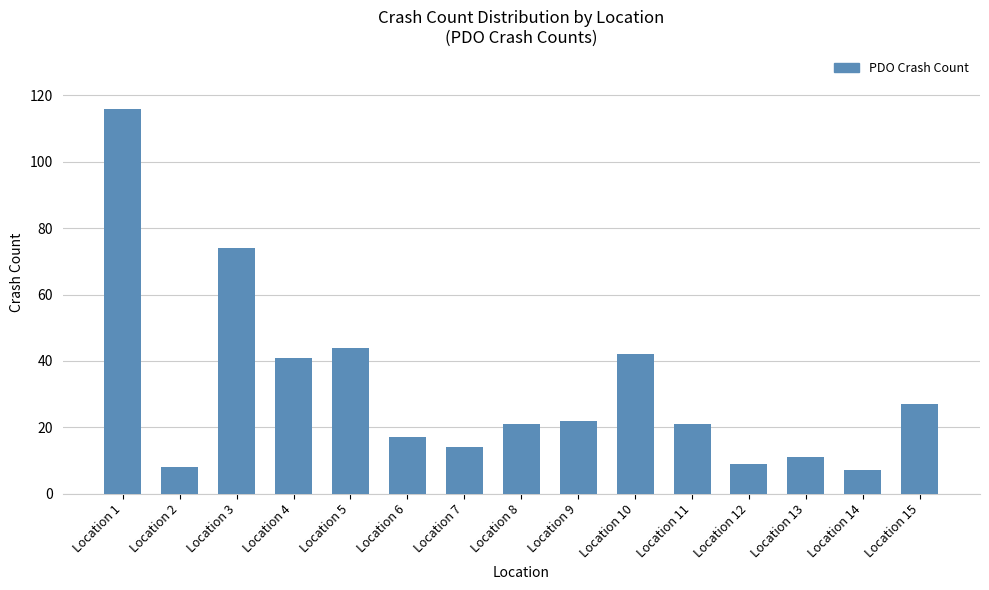

Reading right to left, list all the values displayed in this chart.

Location 15=27	Location 14=7	Location 13=11	Location 12=9	Location 11=21	Location 10=42	Location 9=22	Location 8=21	Location 7=14	Location 6=17	Location 5=44	Location 4=41	Location 3=74	Location 2=8	Location 1=116